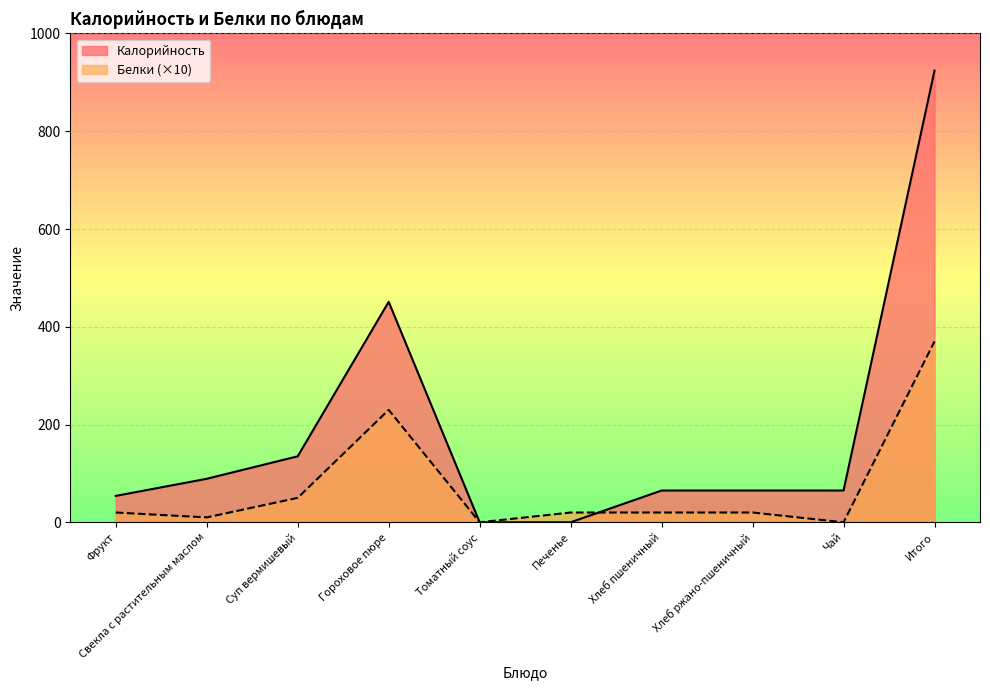

What is the average value of the Белки series?

74